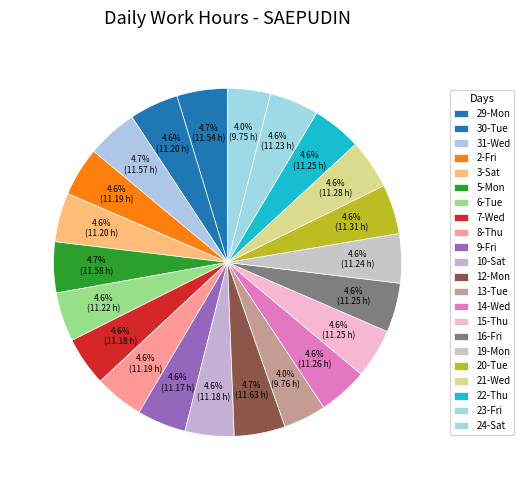

Does any single category account for the majority?

No